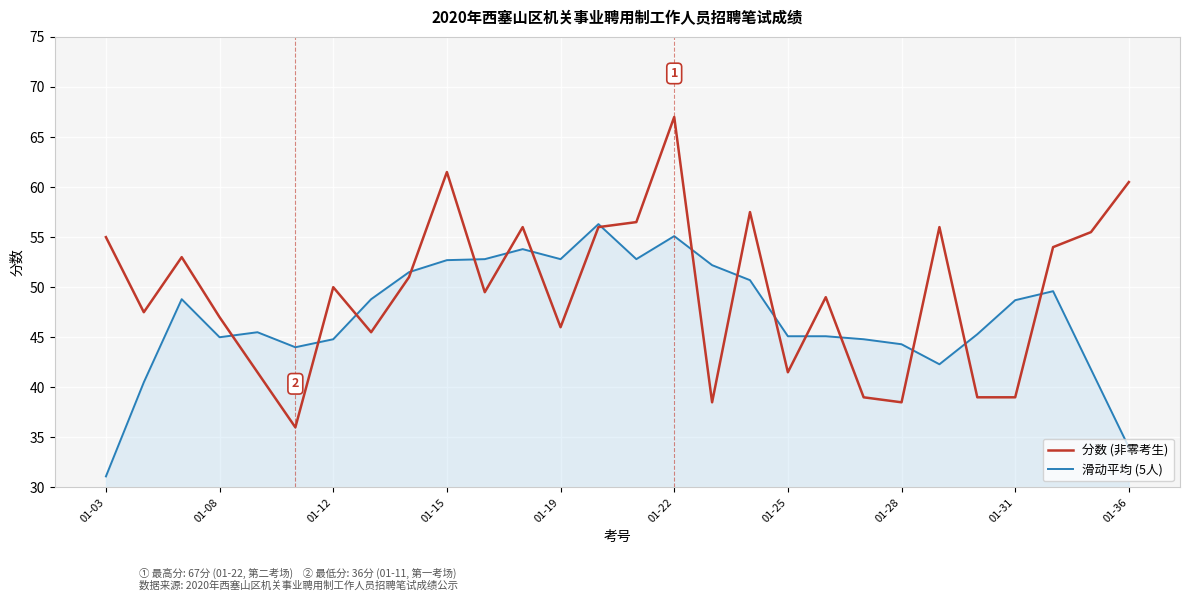

What is the smallest value displayed?

31.1